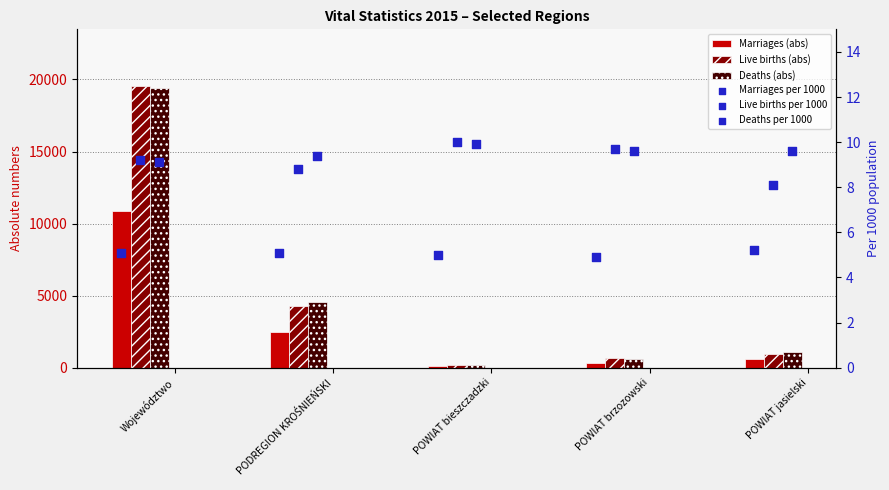

Is the value of Live births per 1000 at Województwo greater than the value of Marriages per 1000 at POWIAT bieszczadzki?

Yes